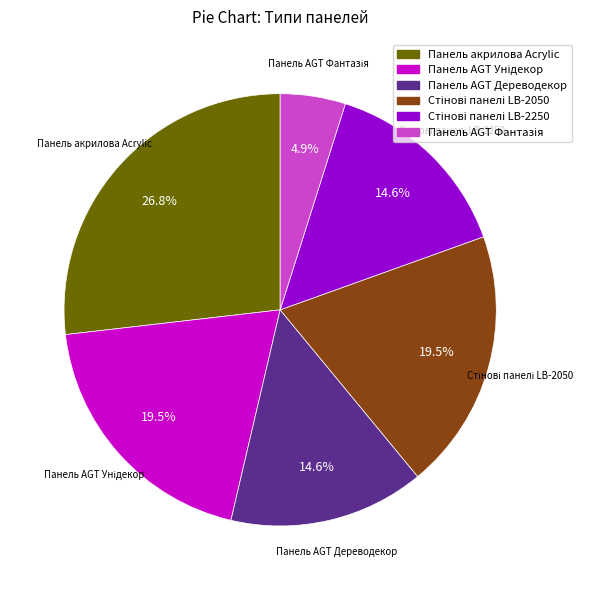

Which category has the biggest portion of the pie?

Панель акрилова Acrylic